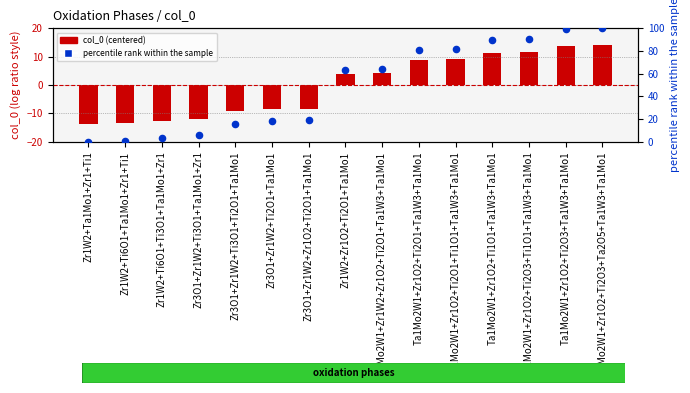

At how many categories does at least one series exceed 2?

13